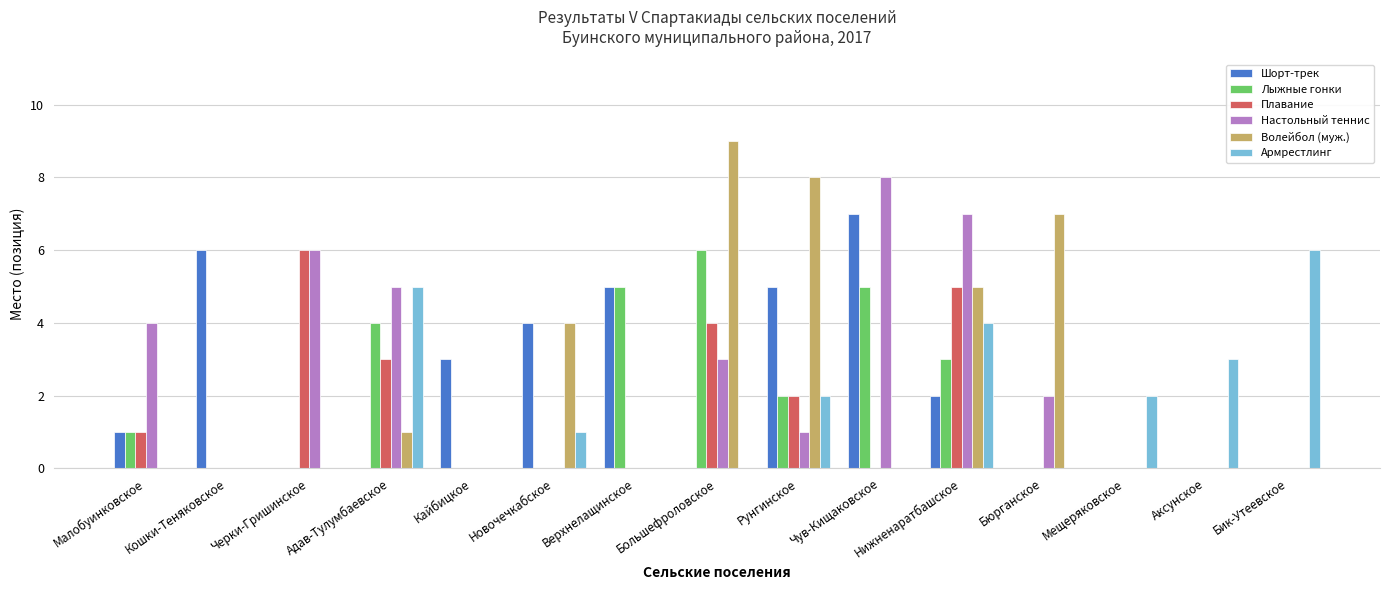

How many Плавание values are between 0 and 3?

12